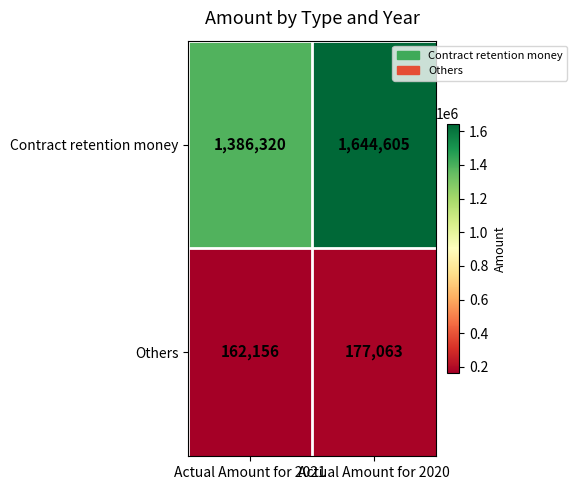

Rank the series by their maximum value, from lowest to highest.

Others, Contract retention money